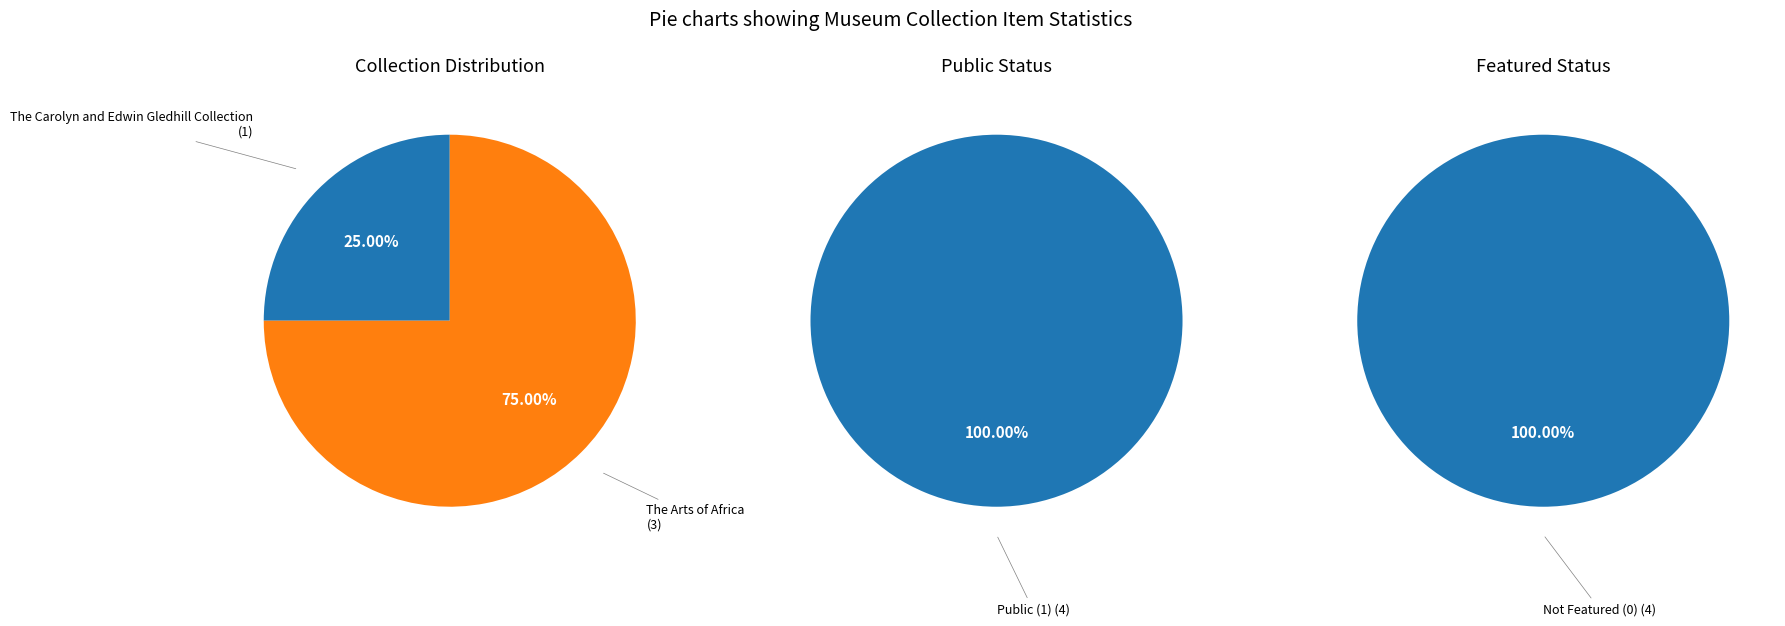

True or false: Nigeria, Yoruba people (2020.003.051) accounts for 36% of the total.

False